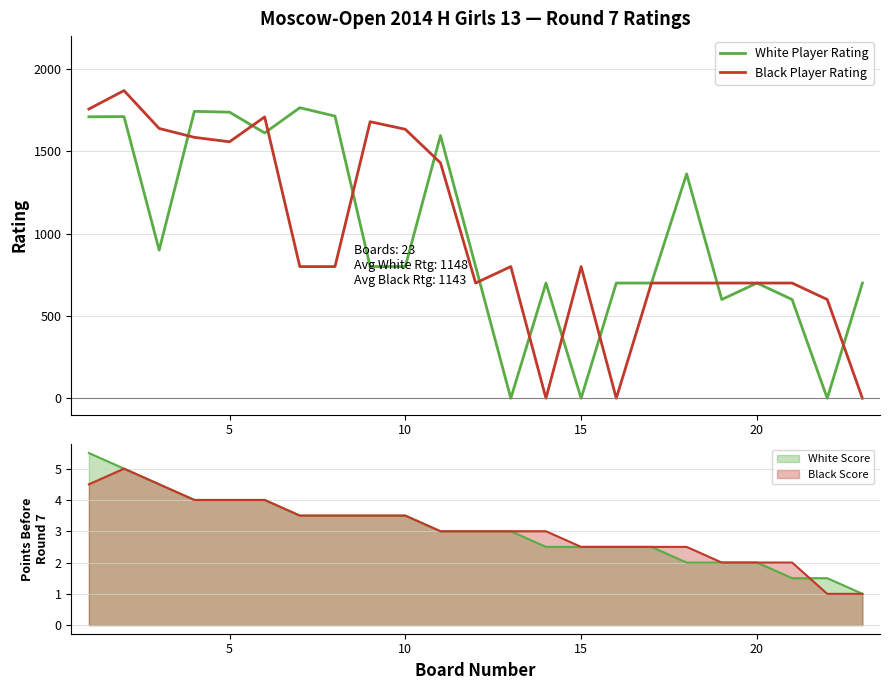

How many times do Black Player Rating and White Player Rating cross each other?

11